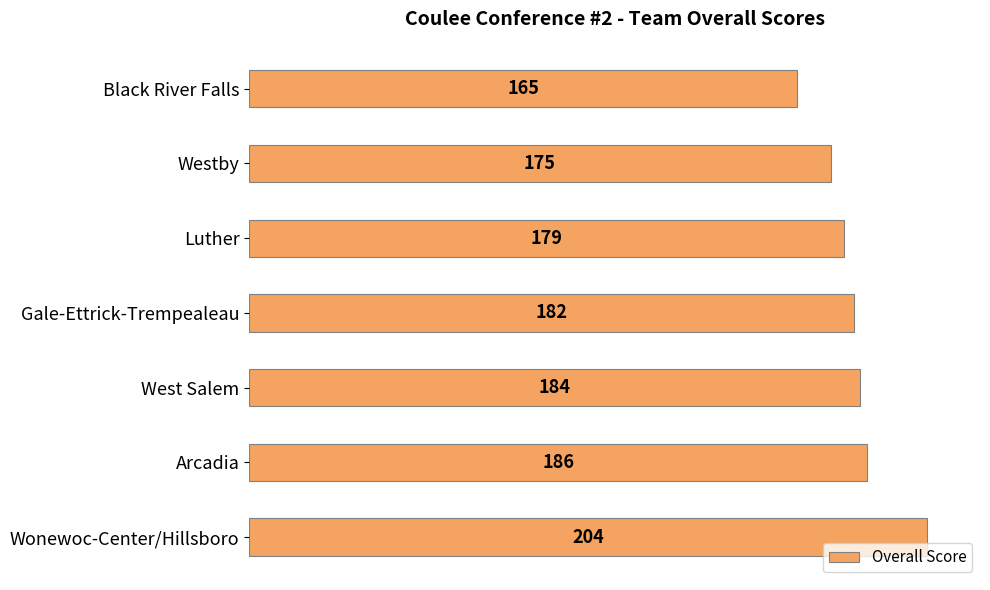

Approximately how many times larger is the value at West Salem compared to Luther?

1.0